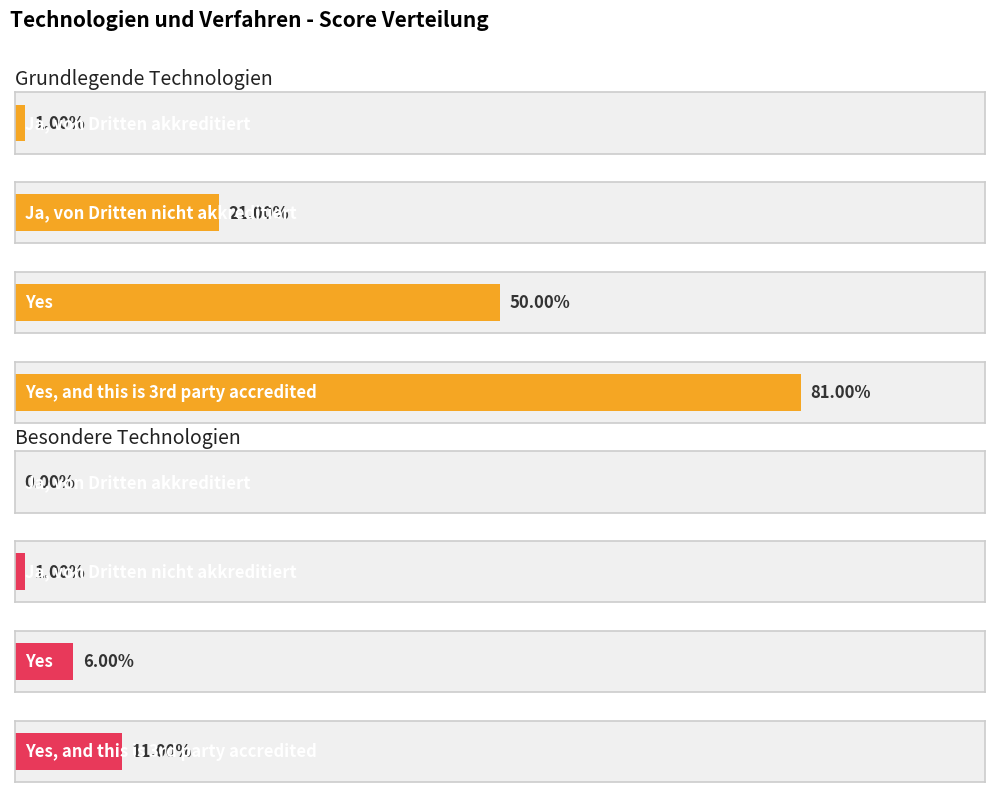

Are the bars horizontal?

Yes